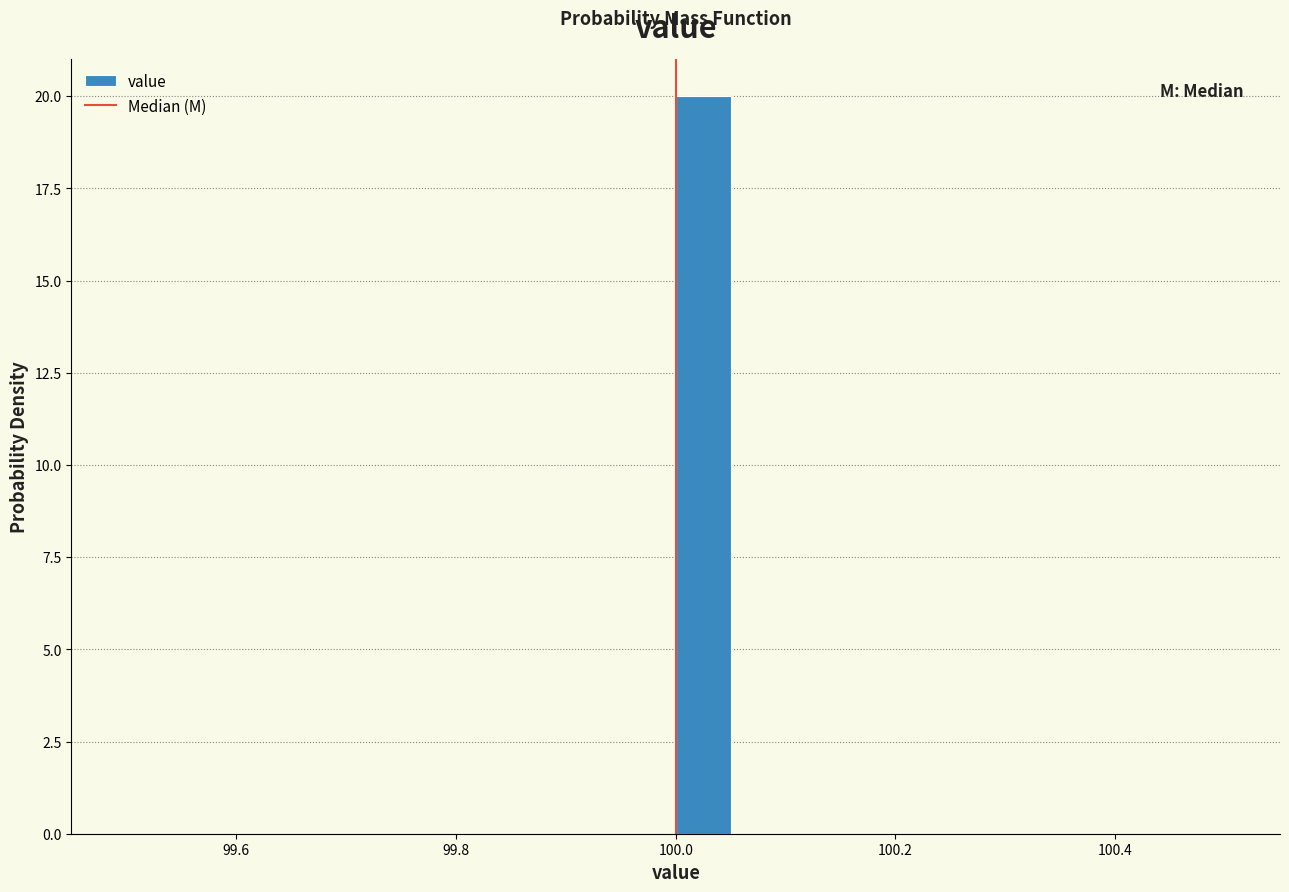

Around what value on the x-axis is the tallest bar? Give the approximate position of its centre, as read against the axis.

100.02